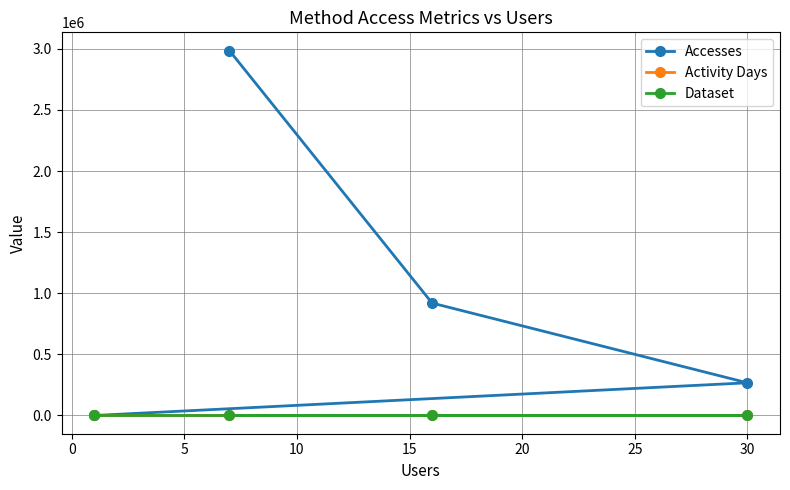

Which series has the largest total across all categories?

Accesses